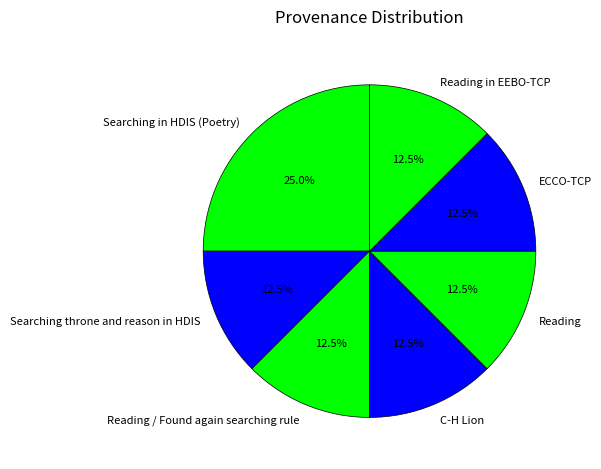

How many slices are in this pie chart?

7